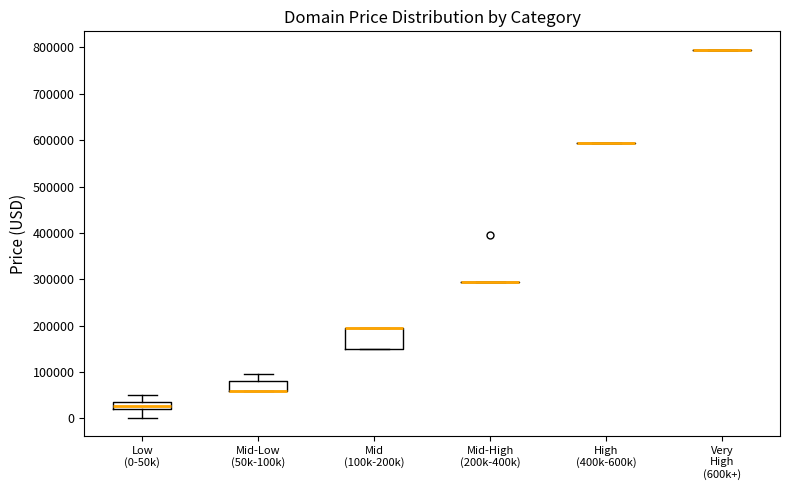

Comparing the boxes themselves (not the whiskers), which one is the tallest?

Mid (100k-200k)